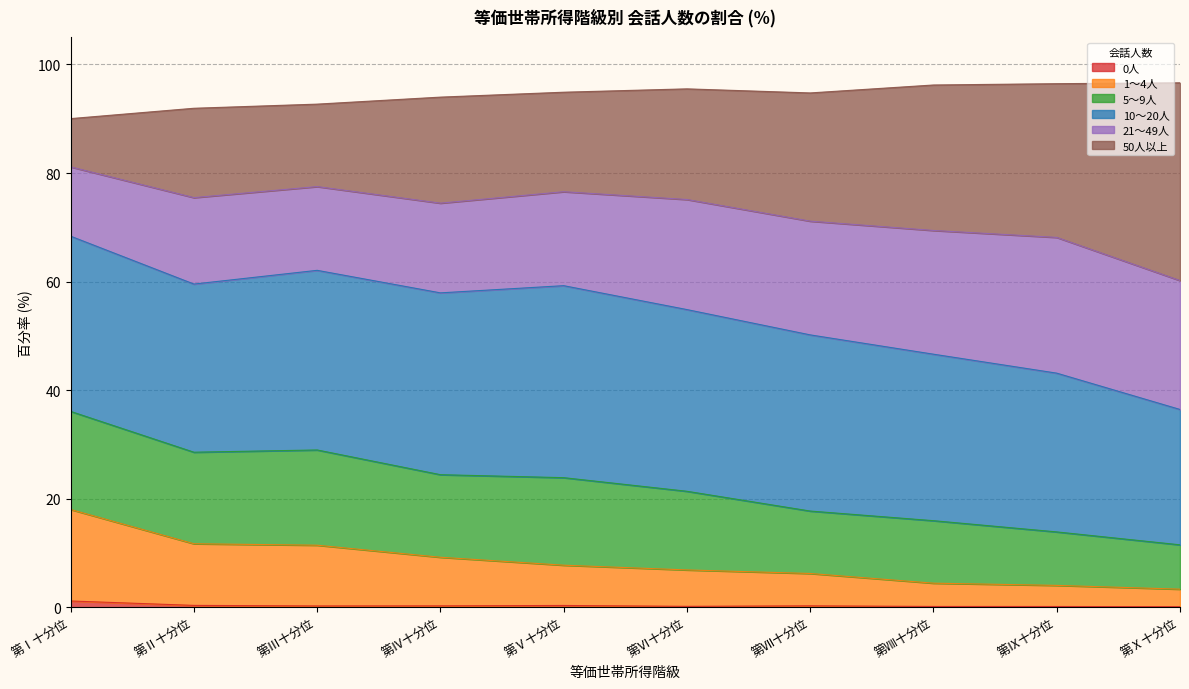

What is the difference between the second highest and minimum values in the 1～4人 series?

8.4